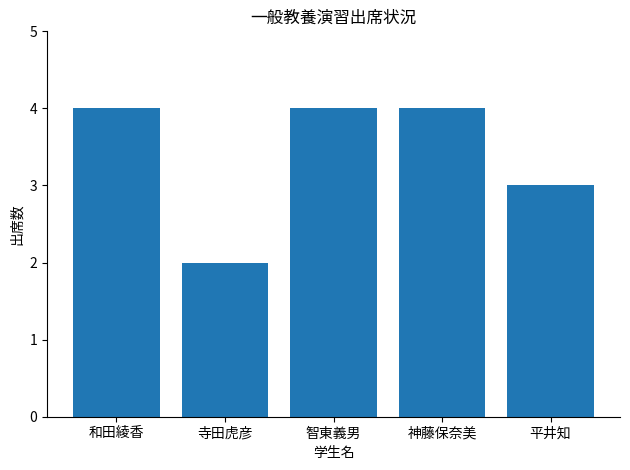

What position from the left is 寺田虎彦?

2